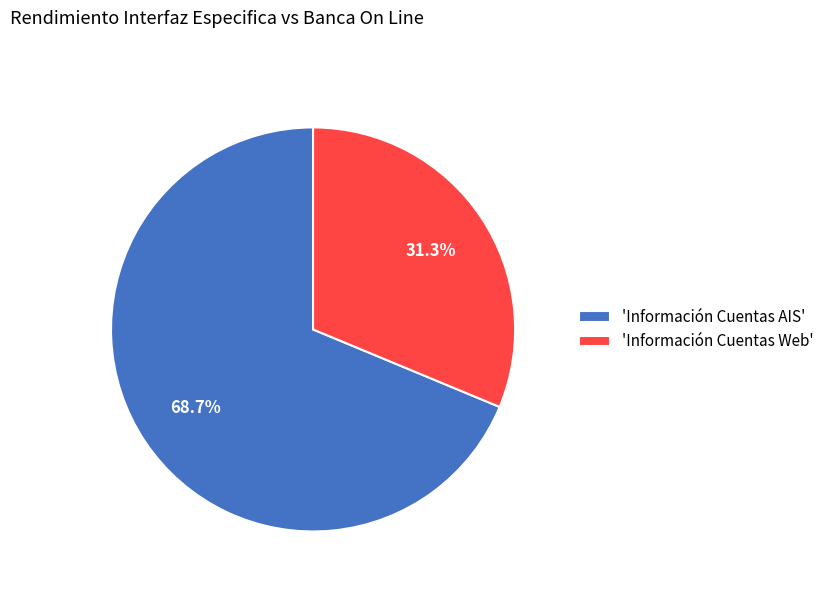

What percentage is NOT represented by 'Información Cuentas Web'?

68.7%